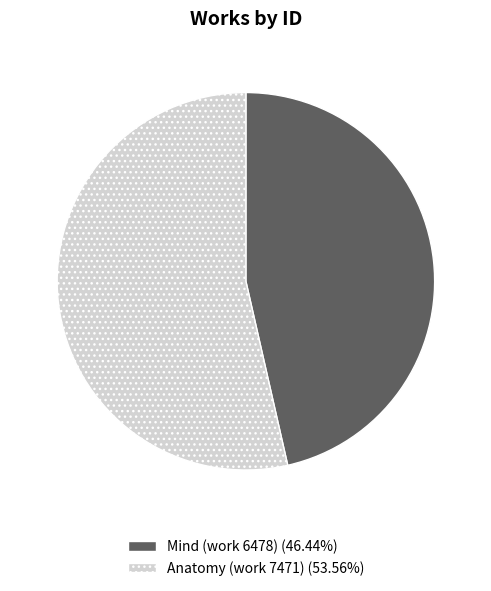

Do Mind (work 6478) and Anatomy (work 7471) together represent more than half of the pie?

Yes